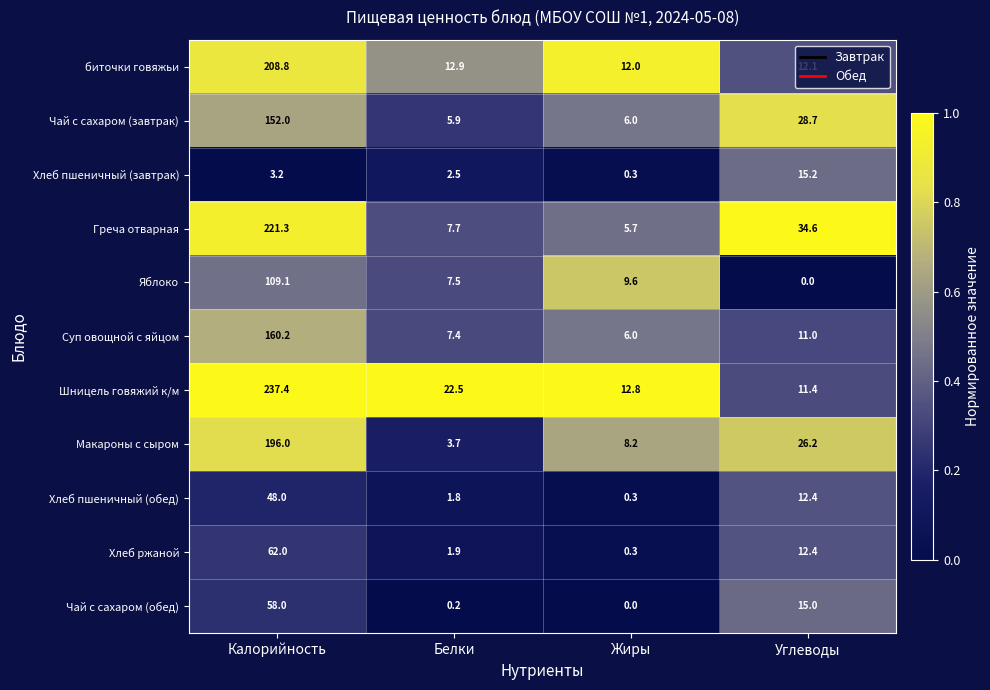

Rank the series by their maximum value, from highest to lowest.

Шницель говяжий к/м, Греча отварная, биточки говяжьи, Макароны с сыром, Суп овощной с яйцом, Чай с сахаром (завтрак), Яблоко, Хлеб ржаной, Чай с сахаром (обед), Хлеб пшеничный (обед), Хлеб пшеничный (завтрак)